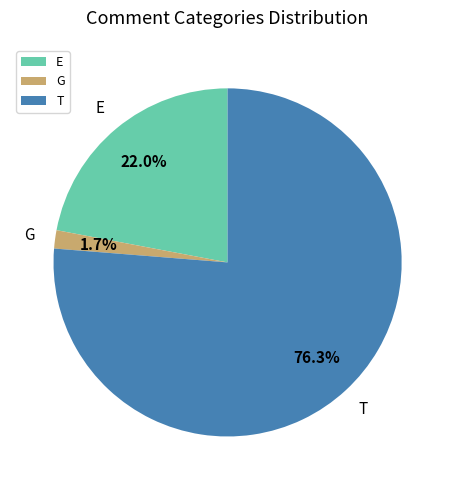

Does T account for over 50% of the chart?

Yes